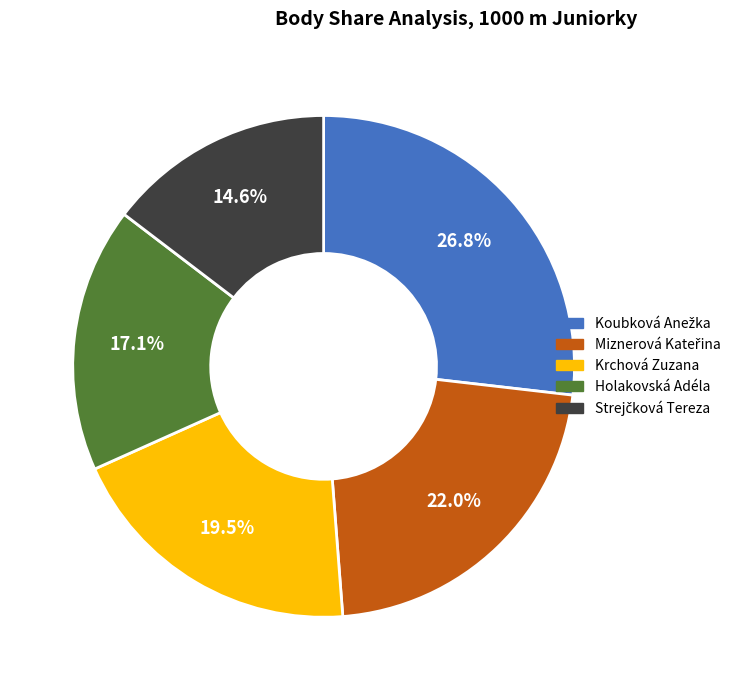

Combined, what portion of the pie is Krchová Zuzana and Holakovská Adéla?

36.6%